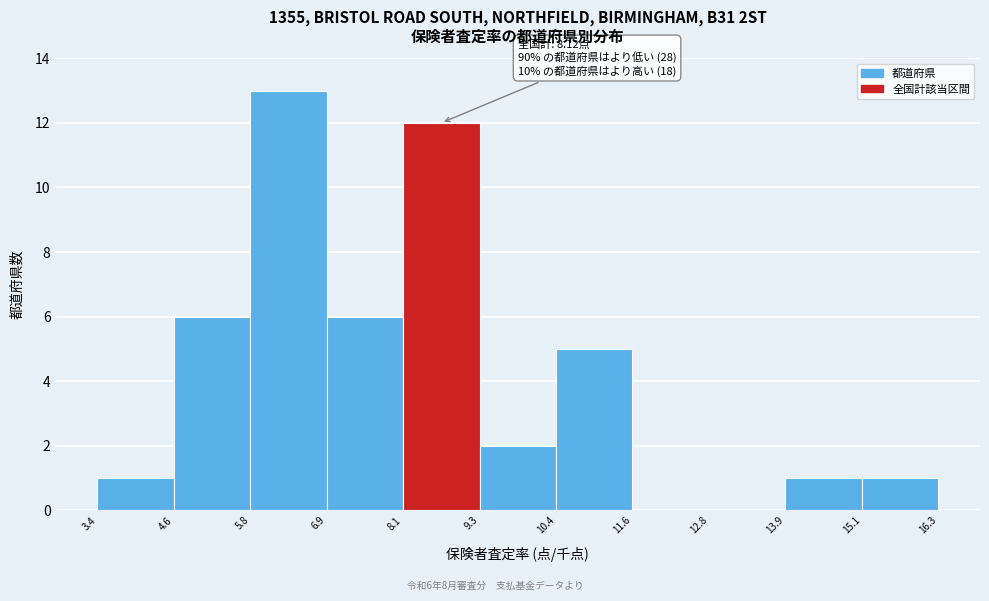

Over which range of the x-axis is the bar tallest?

5.8 to 6.9